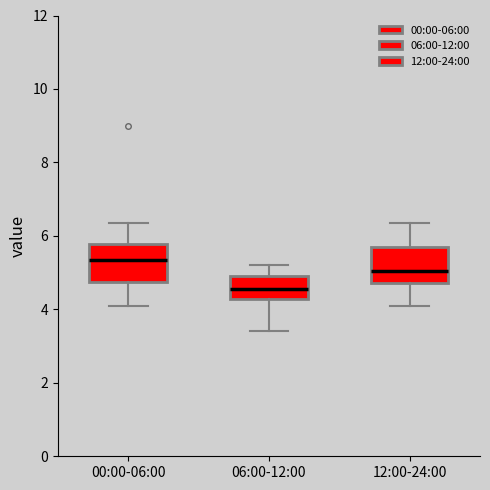

Reading left to right, transcribe this box plot: for each box, give where its median line is, the range the box spans, and where its two whiskers end, as read against the y-axis. The values are not printed on the chart, so give them approximately, as read against the axis.

00:00-06:00: median 5.4, box 4.8 to 5.8, whiskers 4.2 to 6.4
06:00-12:00: median 4.6, box 4.2 to 5.0, whiskers 3.4 to 5.2
12:00-24:00: median 5.0, box 4.8 to 5.8, whiskers 4.2 to 6.4